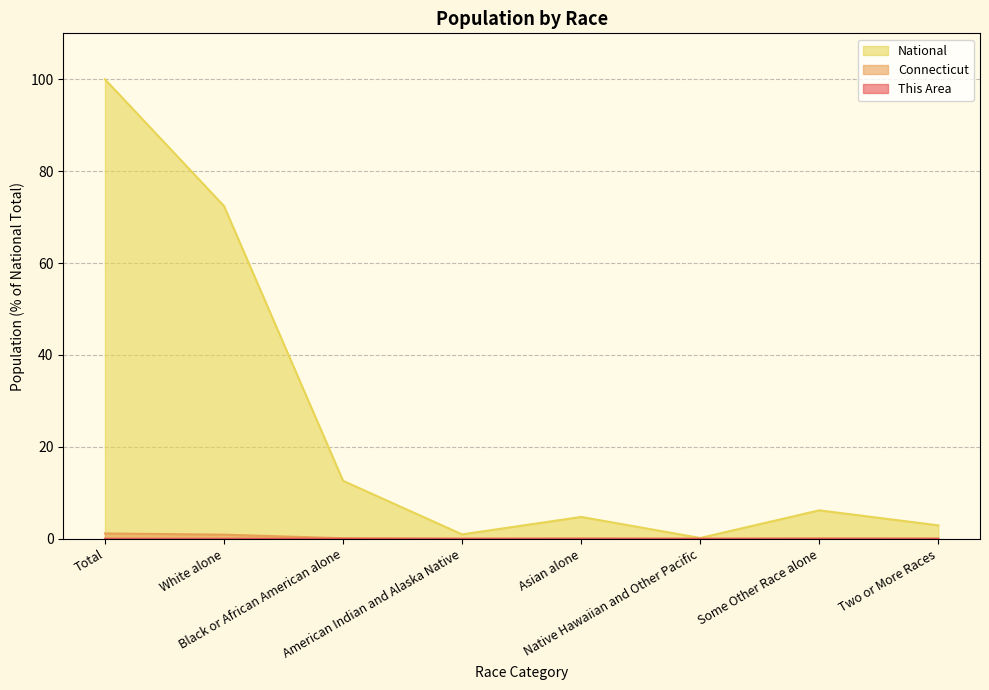

True or false: Connecticut and National intersect in this chart.

False